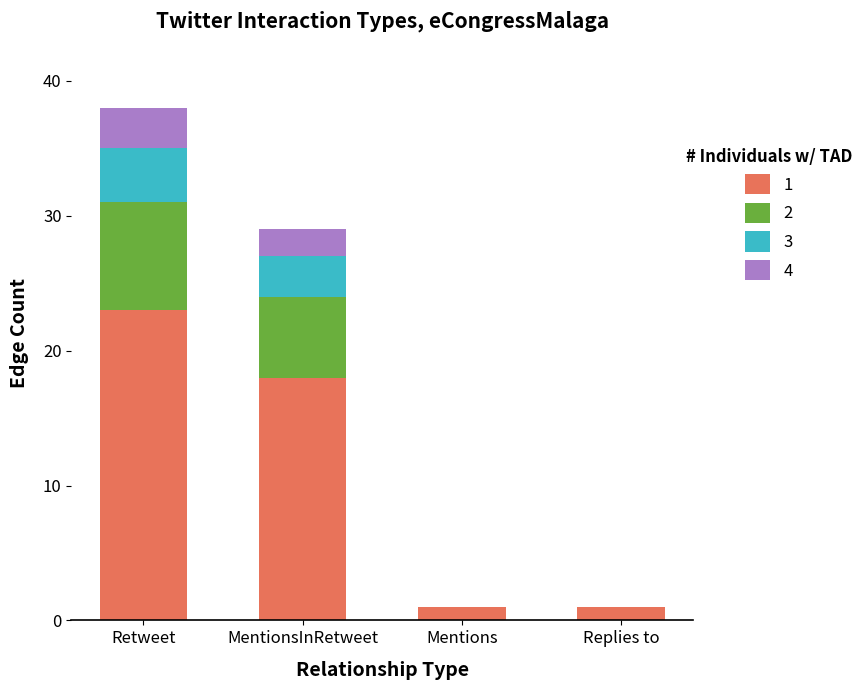

The 1 series shows 1 at Mentions. True or false?

True